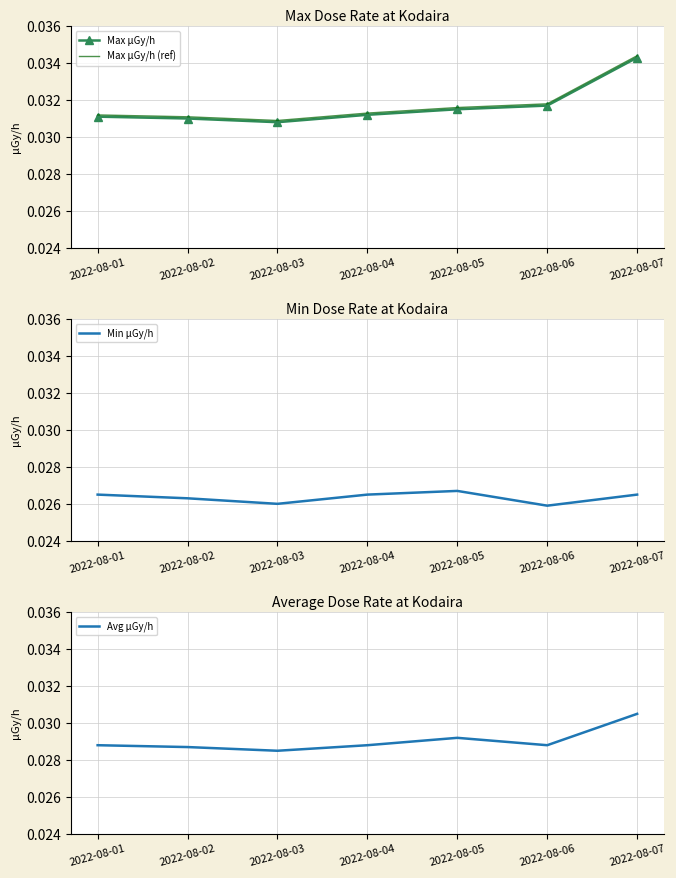

Is the value of Max μGy/h (ref) at 2022-08-02 greater than the value of Max μGy/h at 2022-08-05?

No